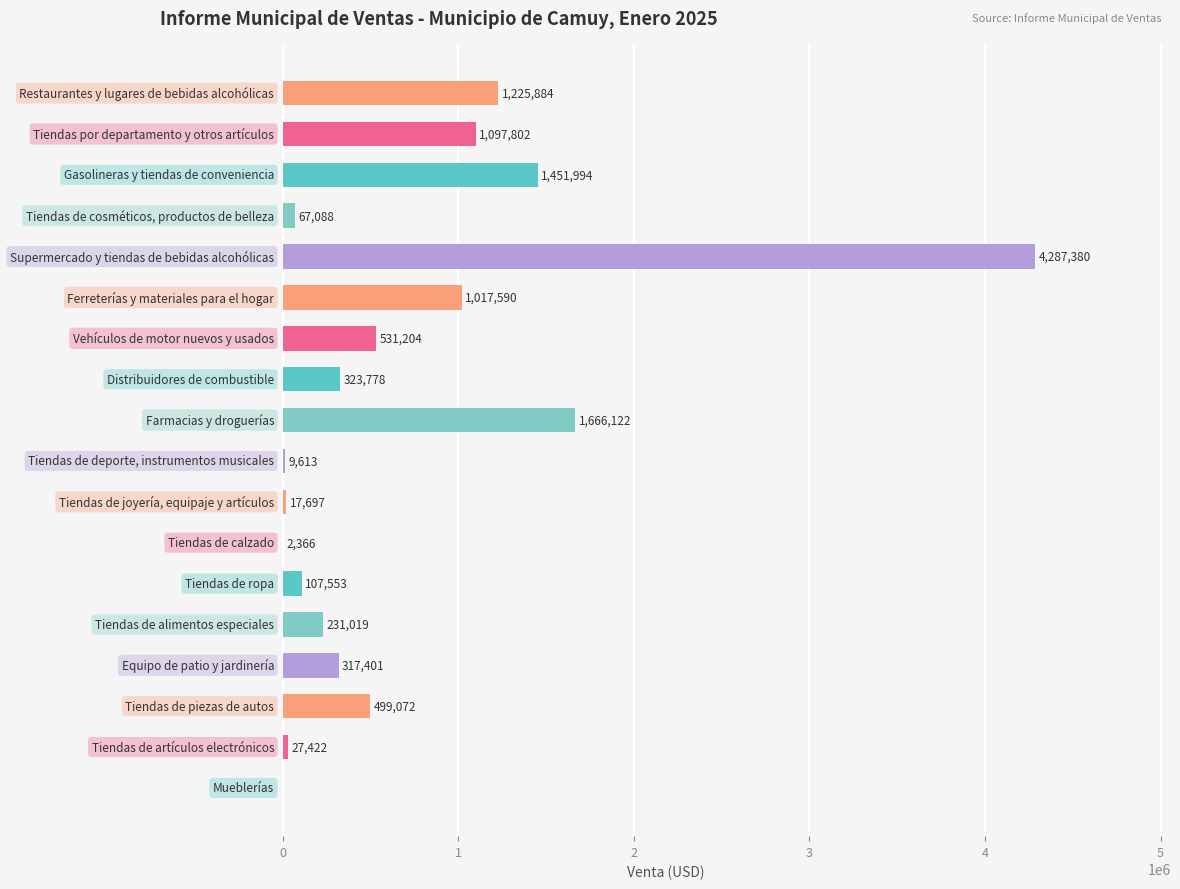

What is the greatest value displayed?

4287380.1